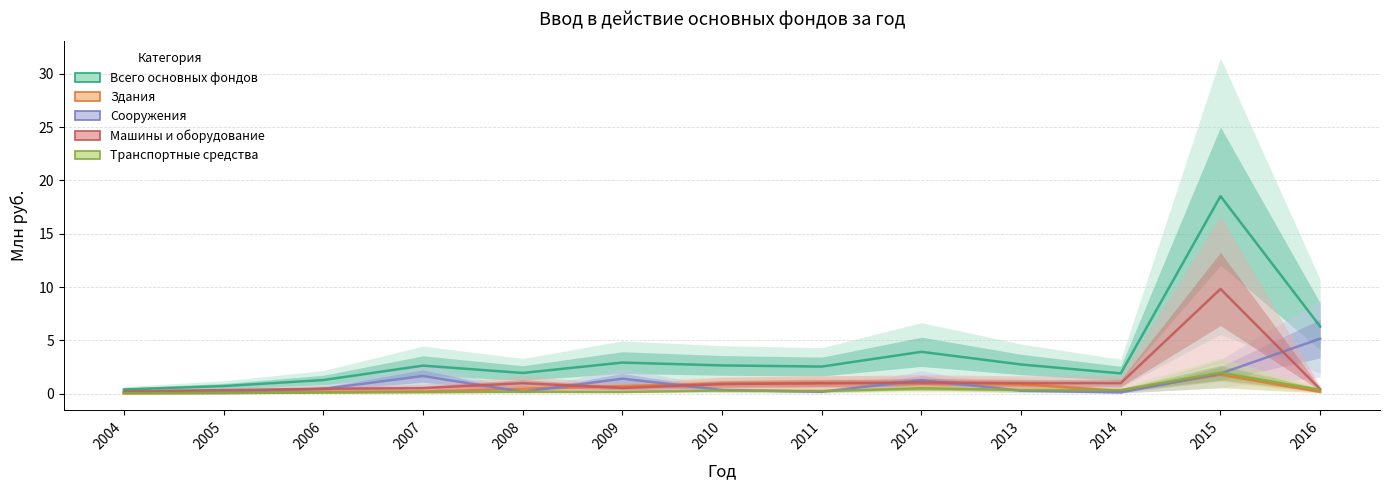

At which label does Здания reach its minimum?

2004